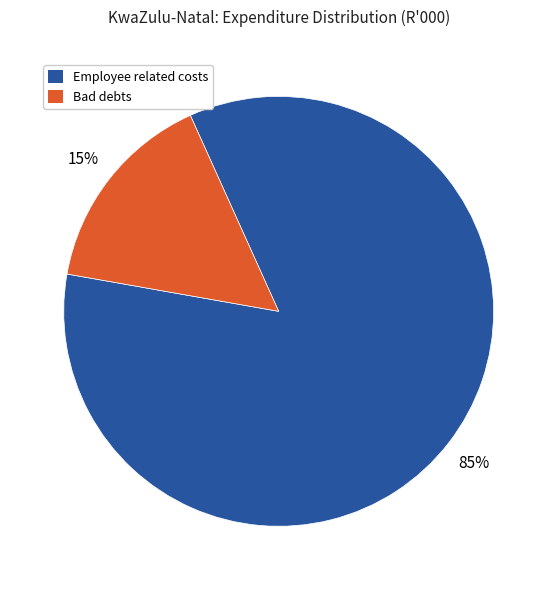

Is there a majority slice in this chart?

Yes